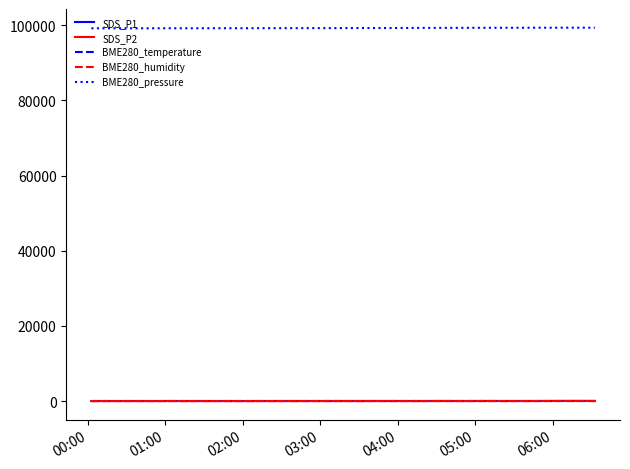

What is the average value of the SDS_P2 series?

15.7